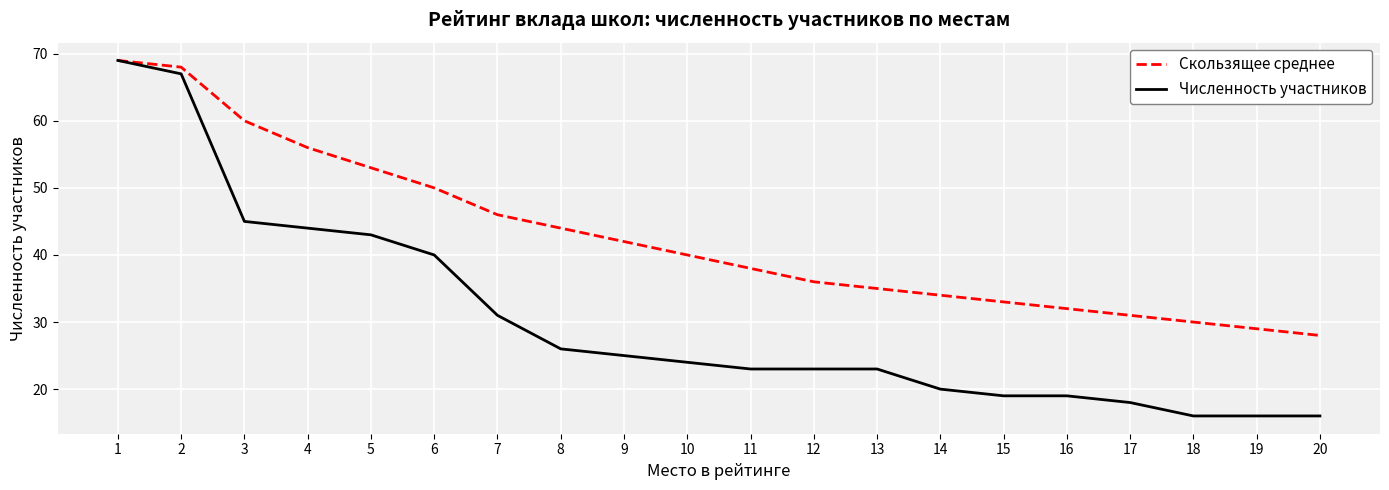

What is the difference between the Численность участников values at 16 and 7?

12